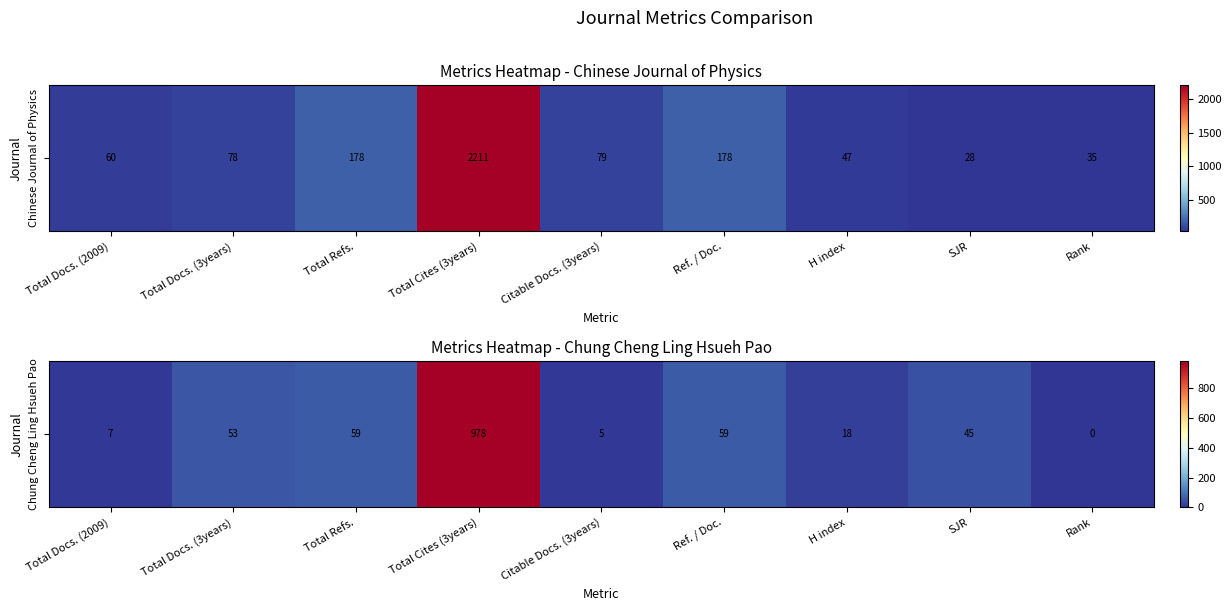

Where is the data nearest to the value 489?

Total Refs.